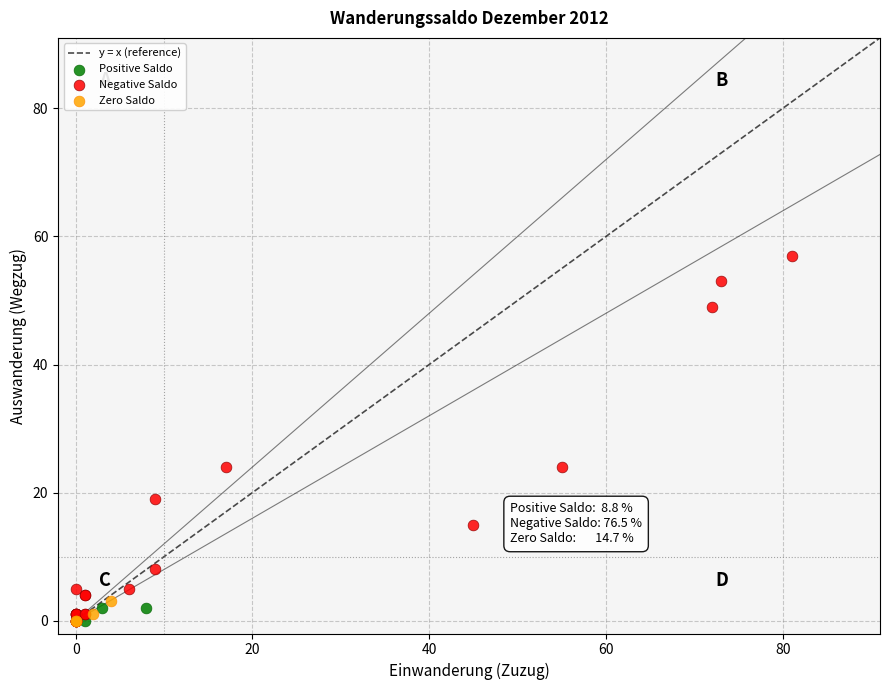

Which series has the widest spread of Y values?

Negative Saldo